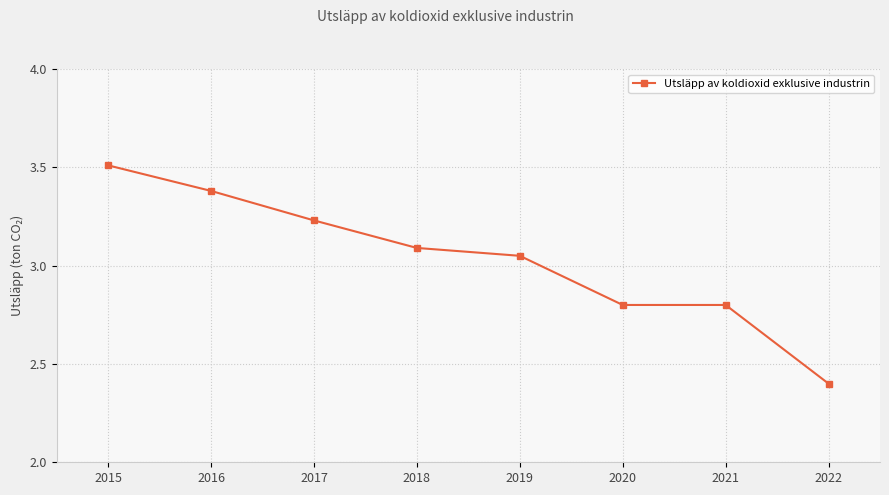

At which category does the chart reach its minimum across all series?

2022